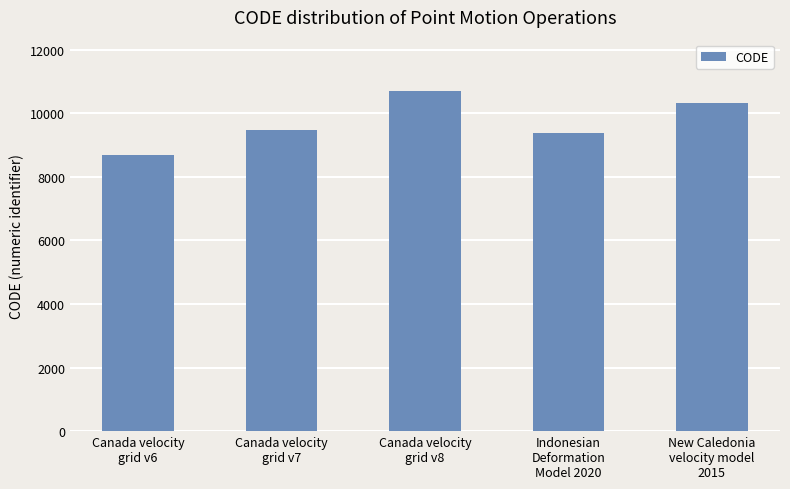

What is the change in value from Canada velocity
grid v7 to Indonesian
Deformation
Model 2020?

-108